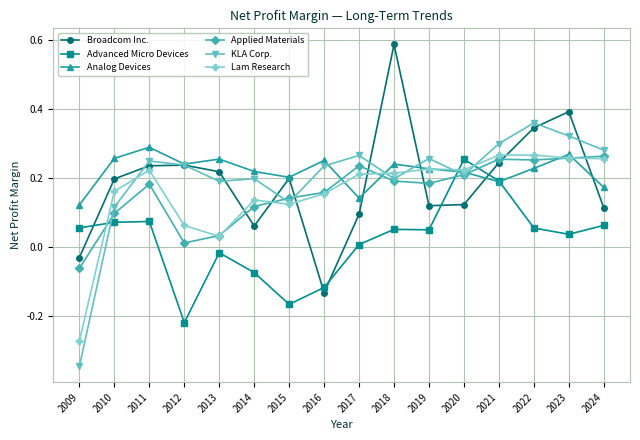

How many times do KLA Corp. and Advanced Micro Devices cross each other?

3